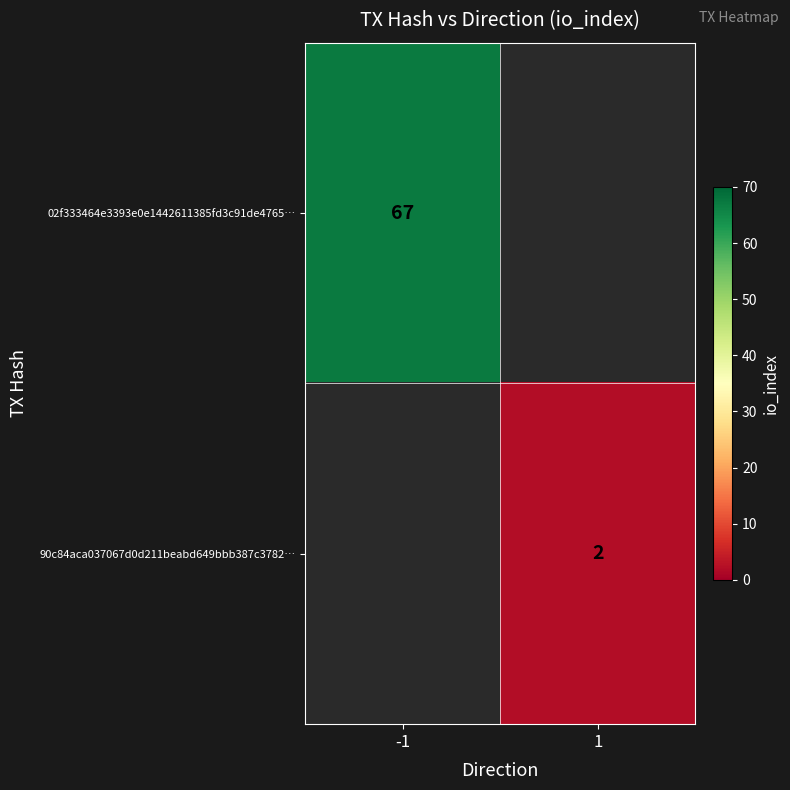

How many categories are shown in the chart?

2